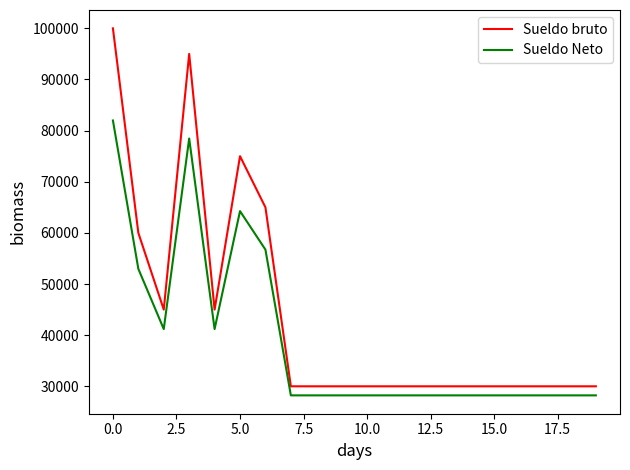

Rank the series by their maximum value, from highest to lowest.

Sueldo bruto, Sueldo Neto